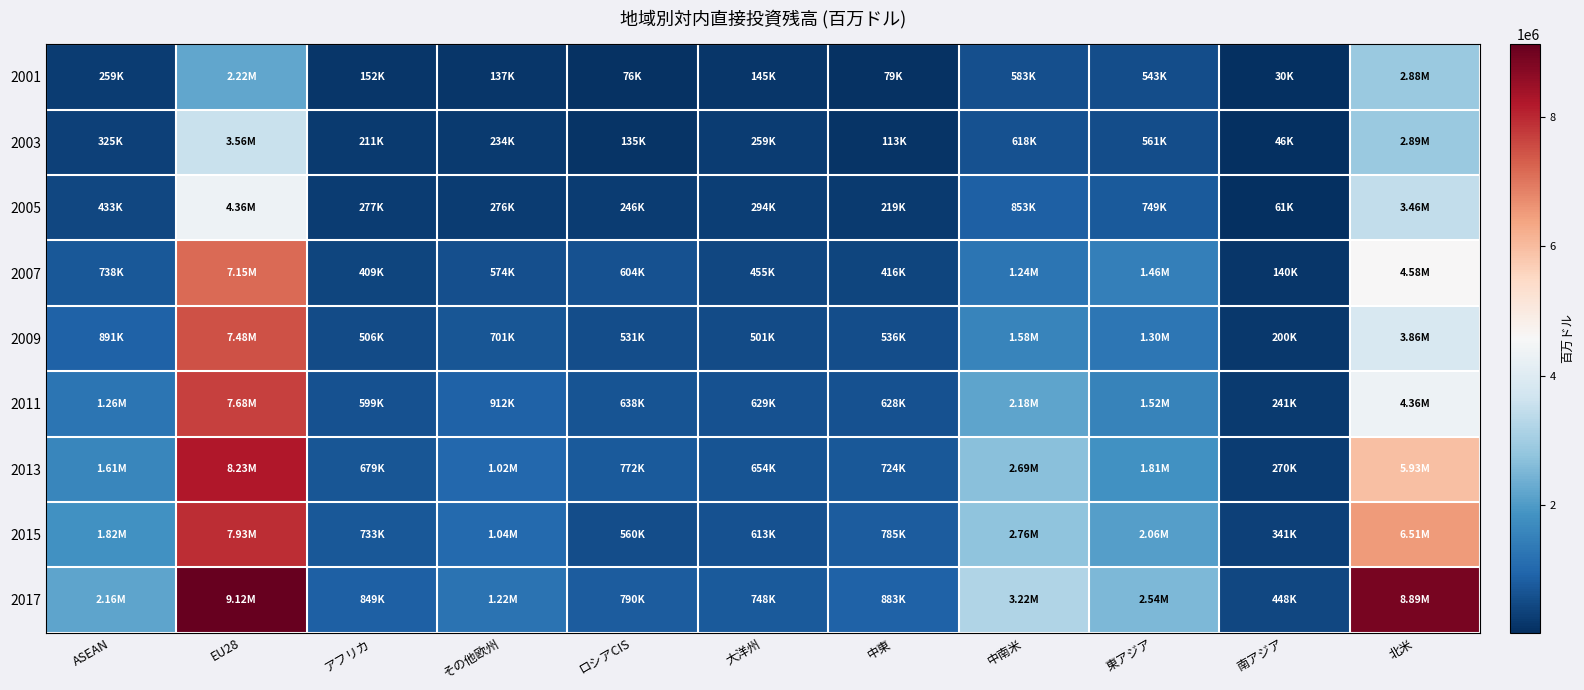

Reading left to right, extract all data points from this chart.

2001: ASEAN=258966.0	EU28=2221120.0	アフリカ=151679.0	その他欧州=137128.0	ロシアCIS=75909.1	大洋州=145330.0	中東=79418.1	中南米=583046.0	東アジア=542648.0	南アジア=30126.3	北米=2877660.0
2003: ASEAN=324996.0	EU28=3555440.0	アフリカ=210807.0	その他欧州=234359.0	ロシアCIS=134881.0	大洋州=258984.0	中東=113075.0	中南米=617536.0	東アジア=560740.0	南アジア=45709.6	北米=2894820.0
2005: ASEAN=433248.0	EU28=4363350.0	アフリカ=276789.0	その他欧州=276167.0	ロシアCIS=245827.0	大洋州=294313.0	中東=218614.0	中南米=852720.0	東アジア=748609.0	南アジア=60534.2	北米=3456620.0
2007: ASEAN=737815.0	EU28=7154760.0	アフリカ=408967.0	その他欧州=574019.0	ロシアCIS=603775.0	大洋州=454799.0	中東=415691.0	中南米=1244200.0	東アジア=1461790.0	南アジア=140479.0	北米=4584270.0
2009: ASEAN=890721.0	EU28=7484770.0	アフリカ=506487.0	その他欧州=701431.0	ロシアCIS=530709.0	大洋州=501176.0	中東=535594.0	中南米=1583430.0	東アジア=1295370.0	南アジア=200036.0	北米=3862850.0
2011: ASEAN=1264580.0	EU28=7682090.0	アフリカ=599049.0	その他欧州=911789.0	ロシアCIS=637712.0	大洋州=628549.0	中東=628383.0	中南米=2181720.0	東アジア=1522930.0	南アジア=240917.0	北米=4361420.0
2013: ASEAN=1610010.0	EU28=8228780.0	アフリカ=678815.0	その他欧州=1022660.0	ロシアCIS=771580.0	大洋州=654002.0	中東=724480.0	中南米=2686180.0	東アジア=1812530.0	南アジア=269738.0	北米=5930950.0
2015: ASEAN=1820510.0	EU28=7933000.0	アフリカ=733481.0	その他欧州=1044380.0	ロシアCIS=560335.0	大洋州=613381.0	中東=785057.0	中南米=2756070.0	東アジア=2061810.0	南アジア=340950.0	北米=6506310.0
2017: ASEAN=2161950.0	EU28=9123980.0	アフリカ=848740.0	その他欧州=1219200.0	ロシアCIS=789851.0	大洋州=748273.0	中東=882873.0	中南米=3221170.0	東アジア=2543930.0	南アジア=448092.0	北米=8891440.0